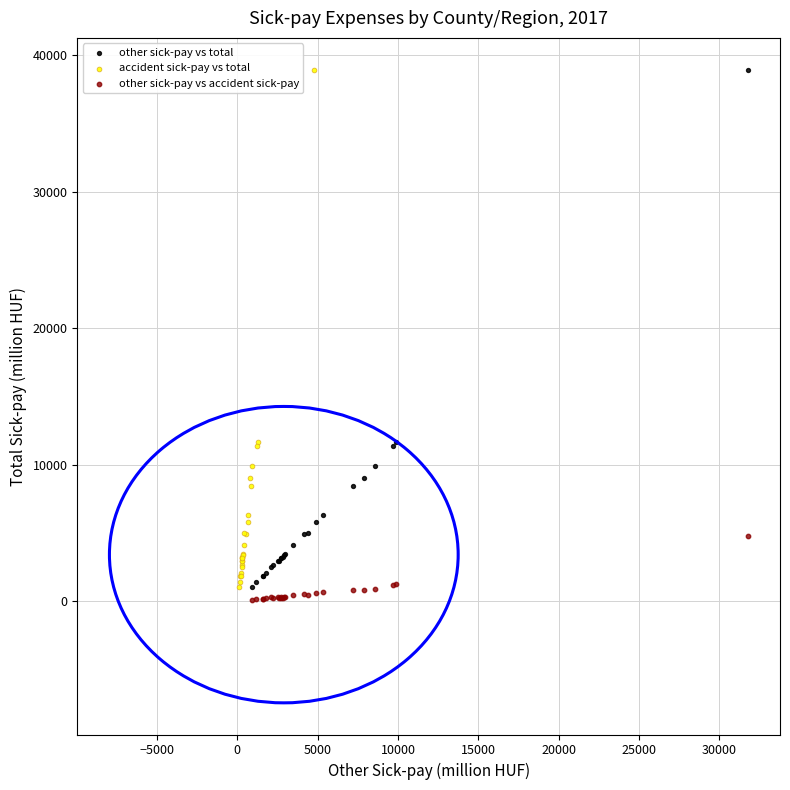

What are all the series names shown in the legend?

other sick-pay vs total, accident sick-pay vs total, other sick-pay vs accident sick-pay